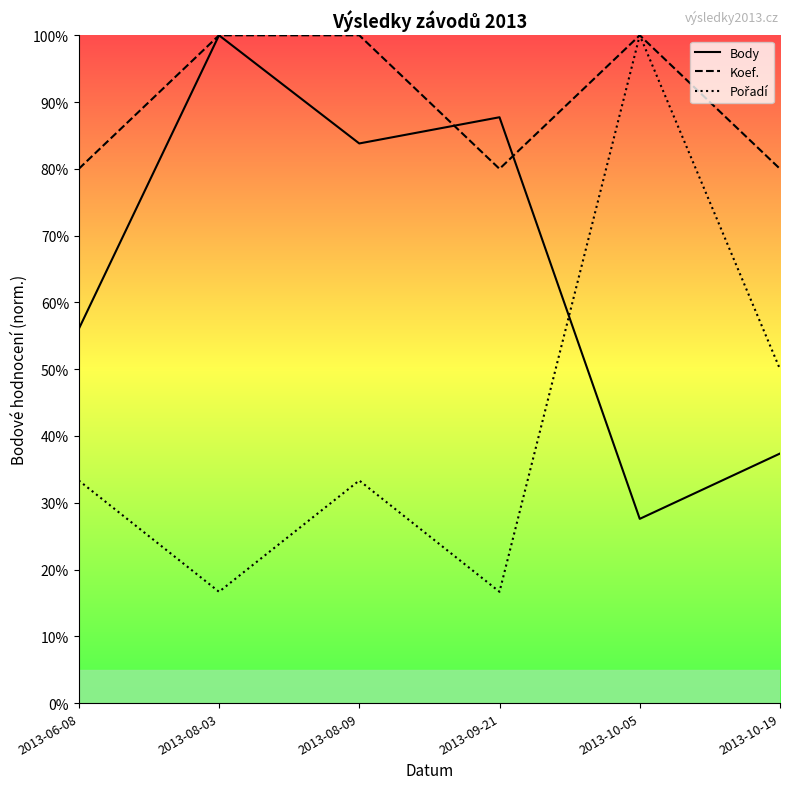

Which series changed the most between 2013-08-03 and 2013-09-21?

Koef.